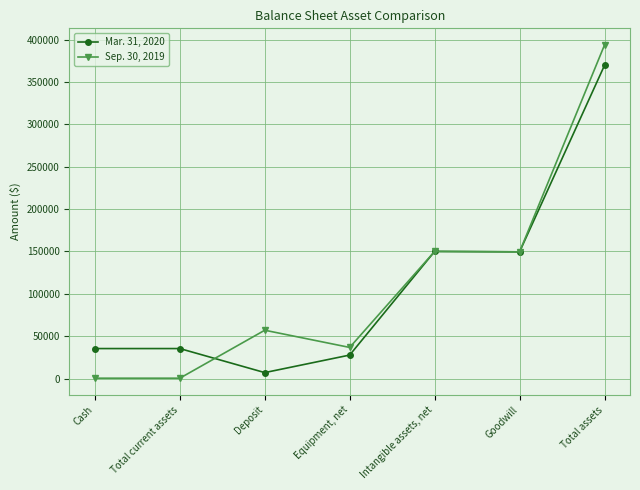

What position from the right is Total assets?

1